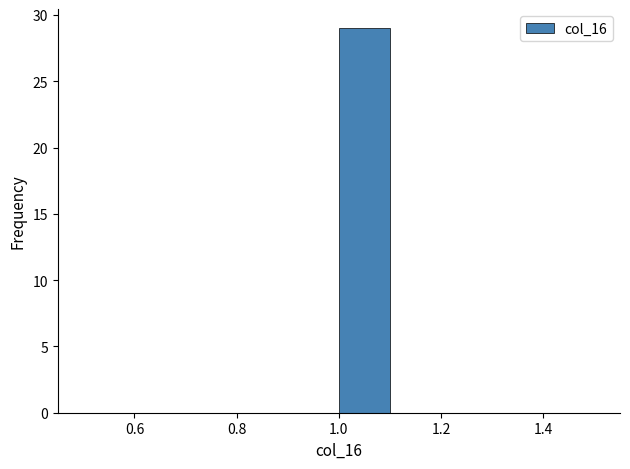

Reading left to right, transcribe this chart: for each bar, give the range it covers on the x-axis and its height. The values are not printed on the chart, so give them approximately, as read against the axis.

0.5 to 0.6: 0
0.6 to 0.7: 0
0.7 to 0.8: 0
0.8 to 0.9: 0
0.9 to 1.0: 0
1.0 to 1.1: 29
1.1 to 1.2: 0
1.2 to 1.3: 0
1.3 to 1.4: 0
1.4 to 1.5: 0